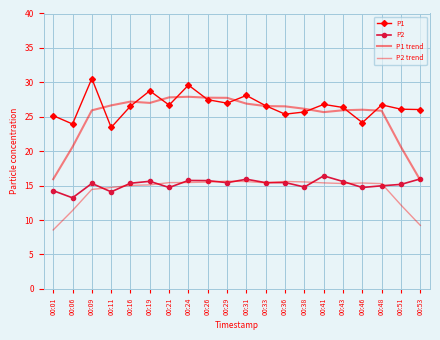

At which category does P1 reach its first local valley?

00:06